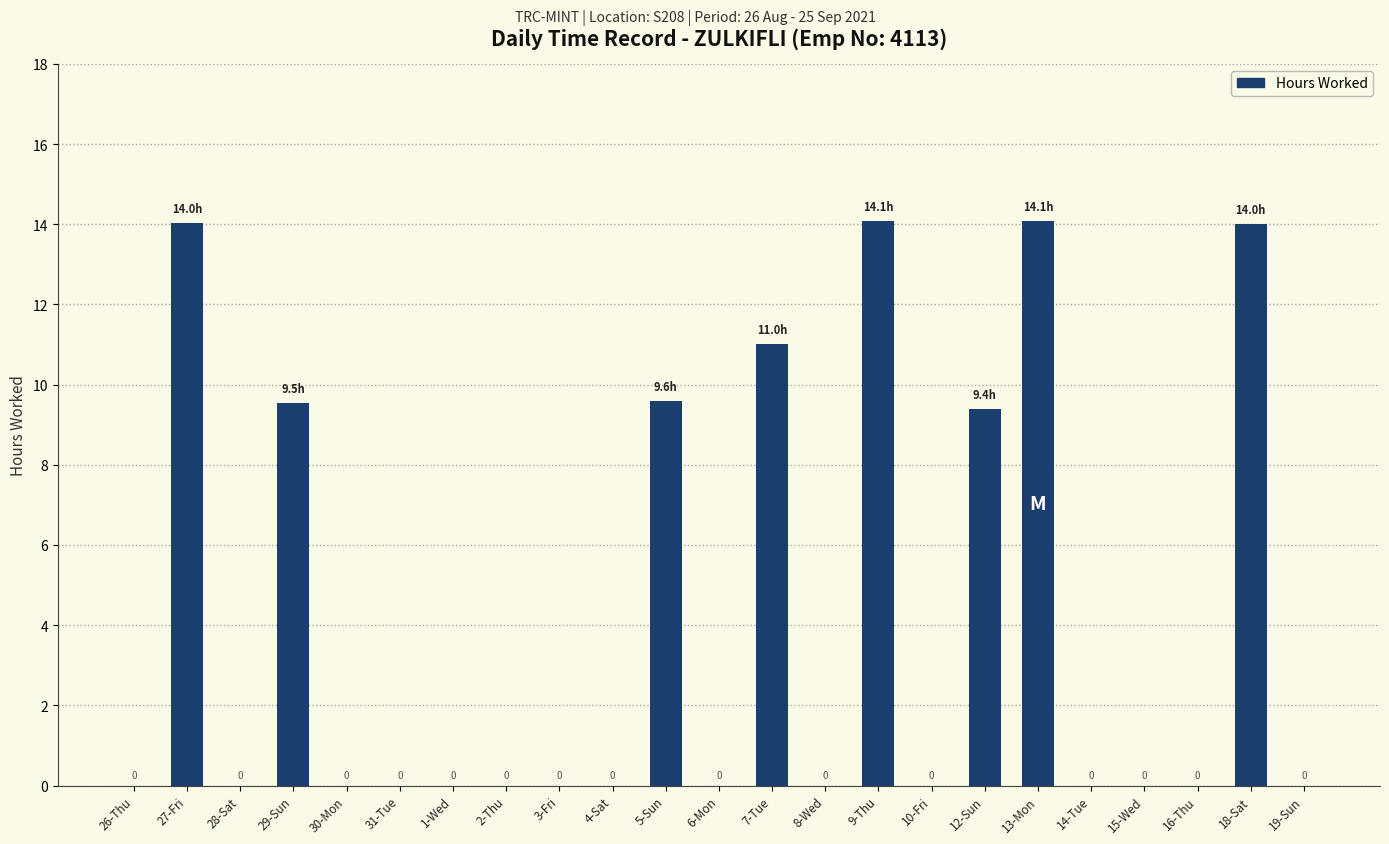

The chart shows a value of 14.0 at 18-Sat. True or false?

True